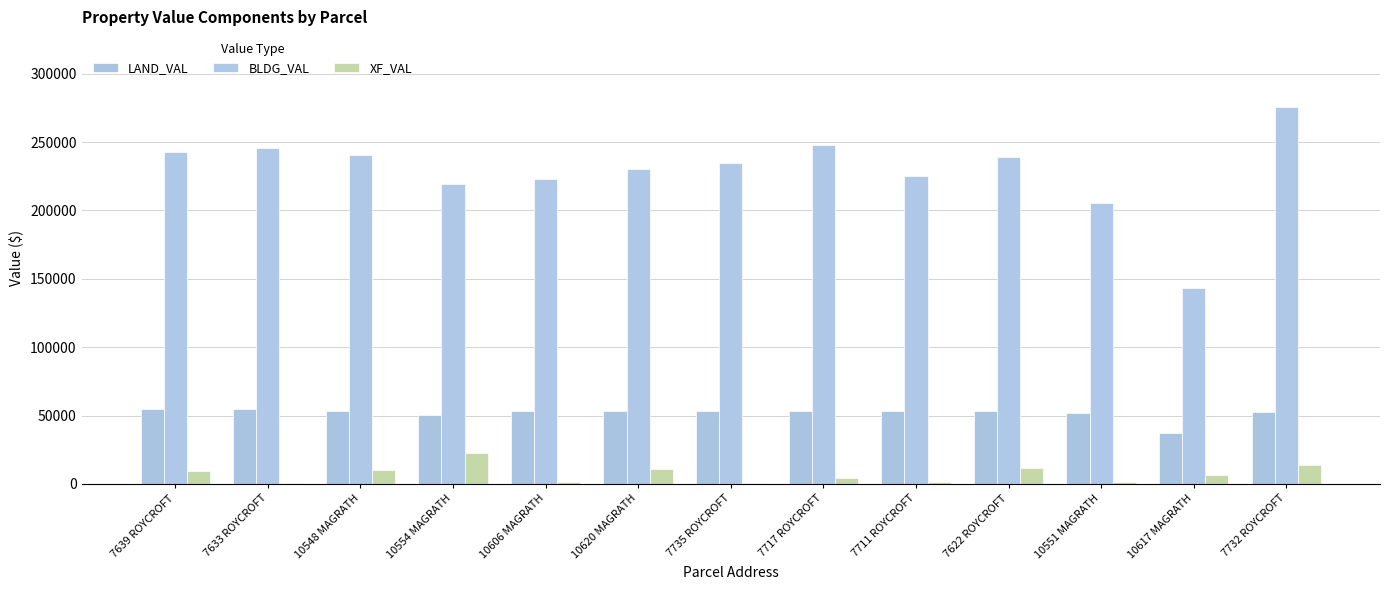

Between 7735 ROYCROFT and 10617 MAGRATH, which series saw the biggest shift?

BLDG_VAL